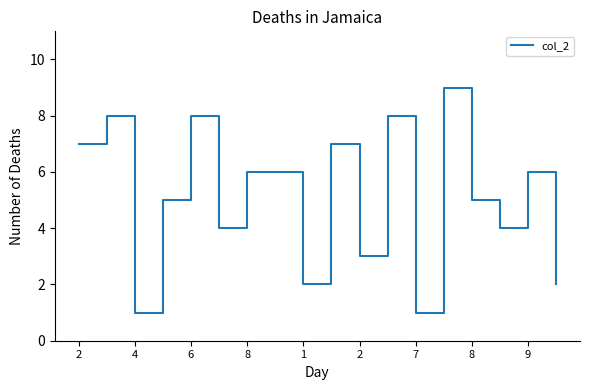

What is the difference between the maximum and minimum values?

8